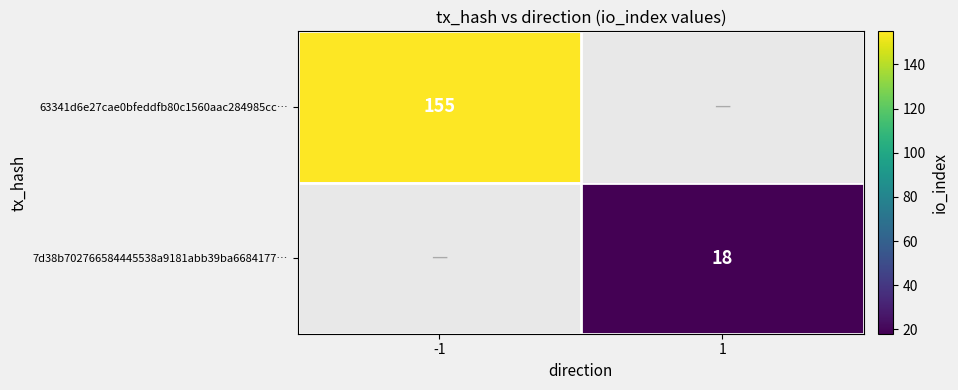

Is the value of 63341d6e27cae0bfeddfb80c1560aac284985cc… at -1 greater than the value of 7d38b702766584445538a9181abb39ba6684177… at 1?

Yes